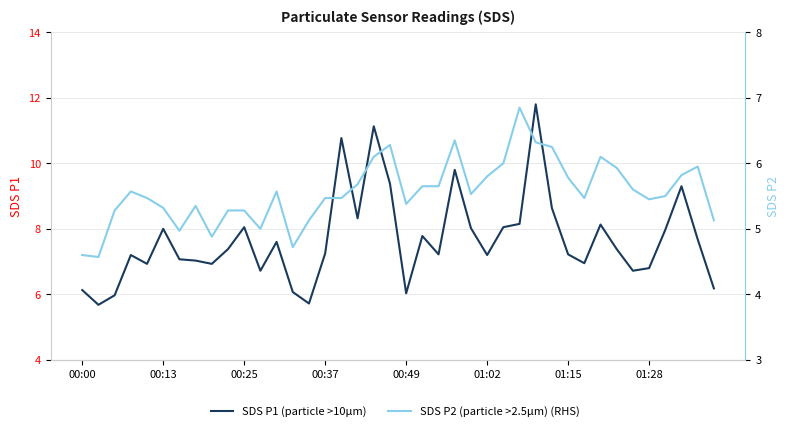

What is the sum of all SDS P2 (particle >2.5µm) (RHS) values?

222.5